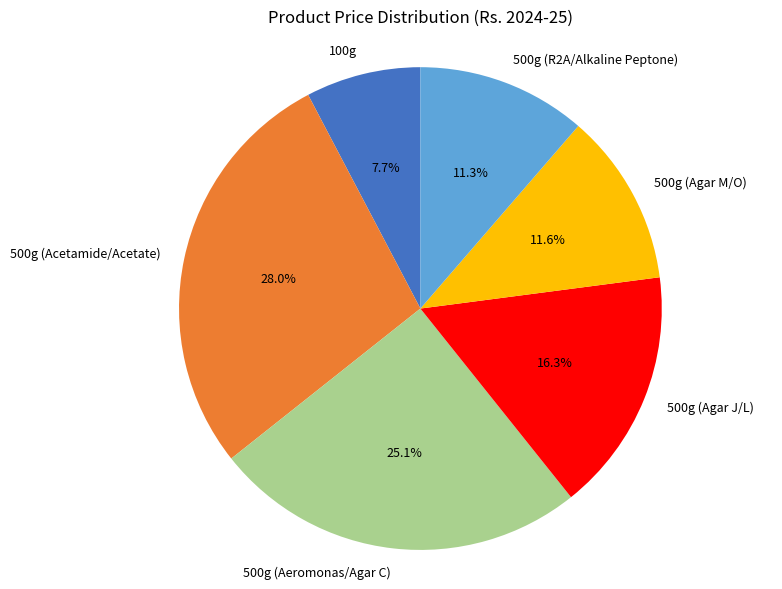

What percentage is NOT represented by 500g (Acetamide/Acetate)?

72.0%